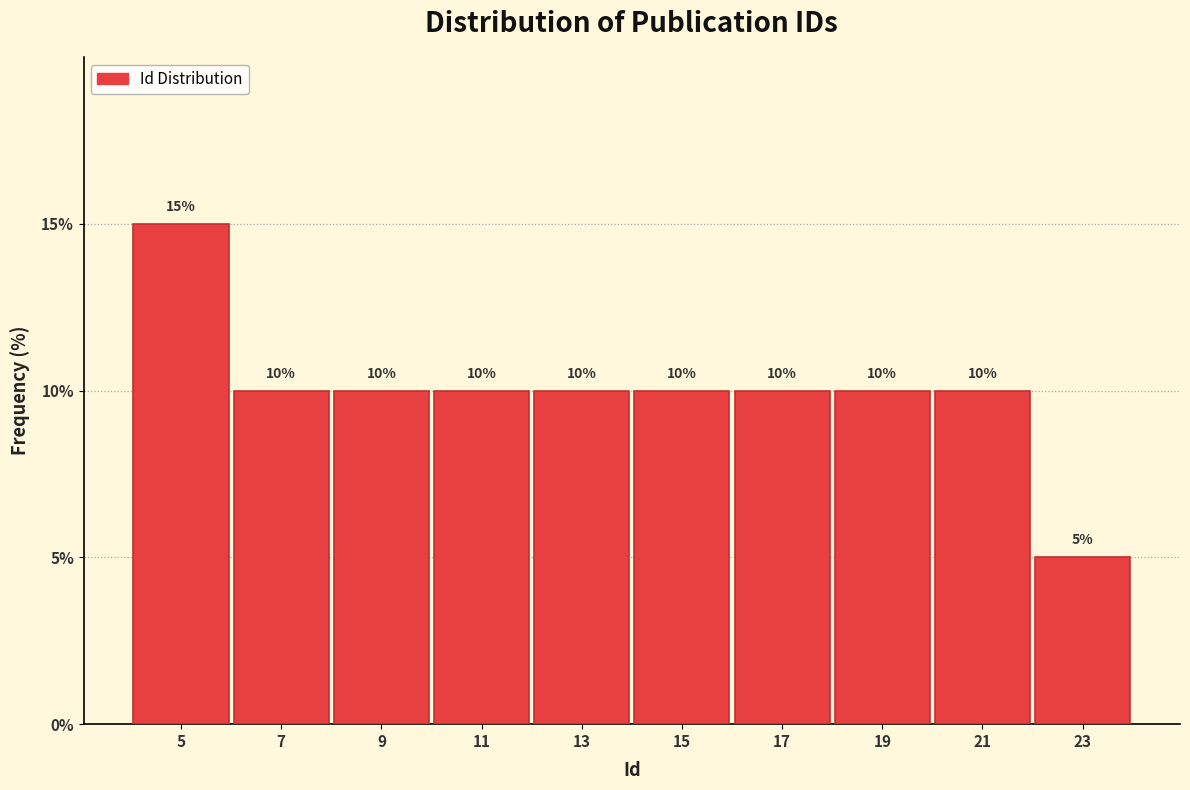

Reading left to right, transcribe all the data shown in this chart.

5=15	7=10	9=10	11=10	13=10	15=10	17=10	19=10	21=10	23=5